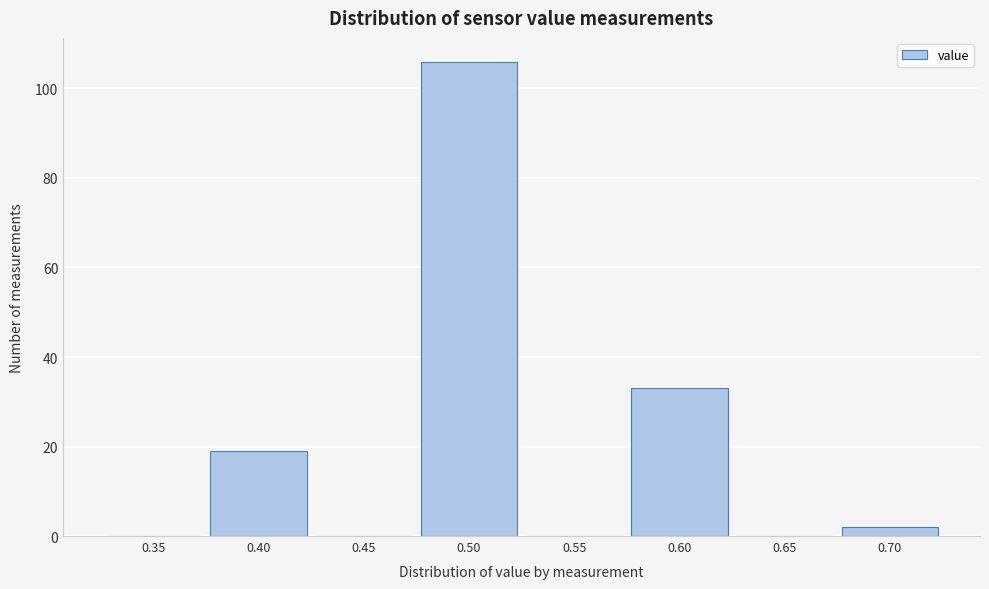

Reading right to left, extract all data points from this chart.

0.70=2	0.65=0	0.60=33	0.55=0	0.50=106	0.45=0	0.40=19	0.35=0